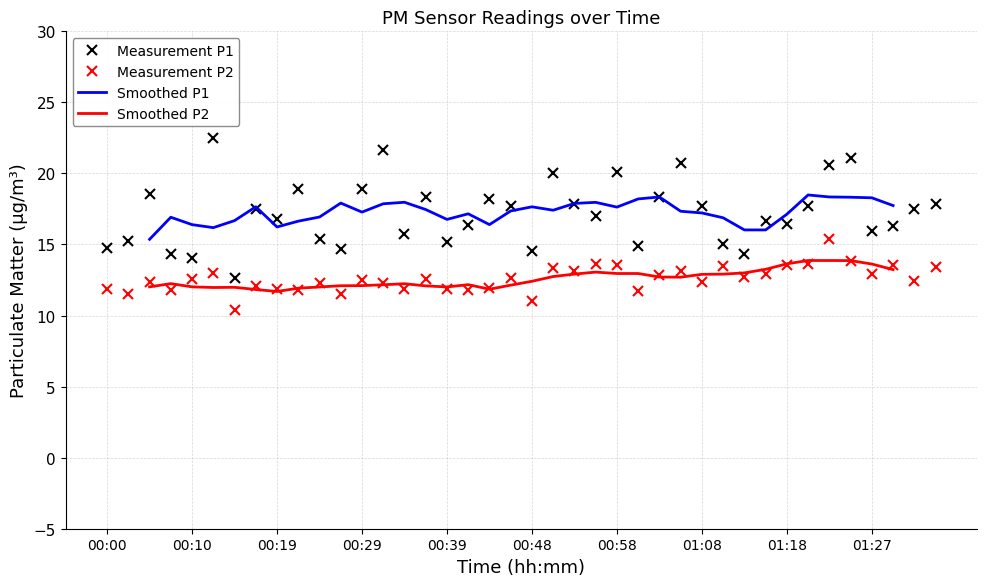

Where is P1 nearest to the value 17?

00:56